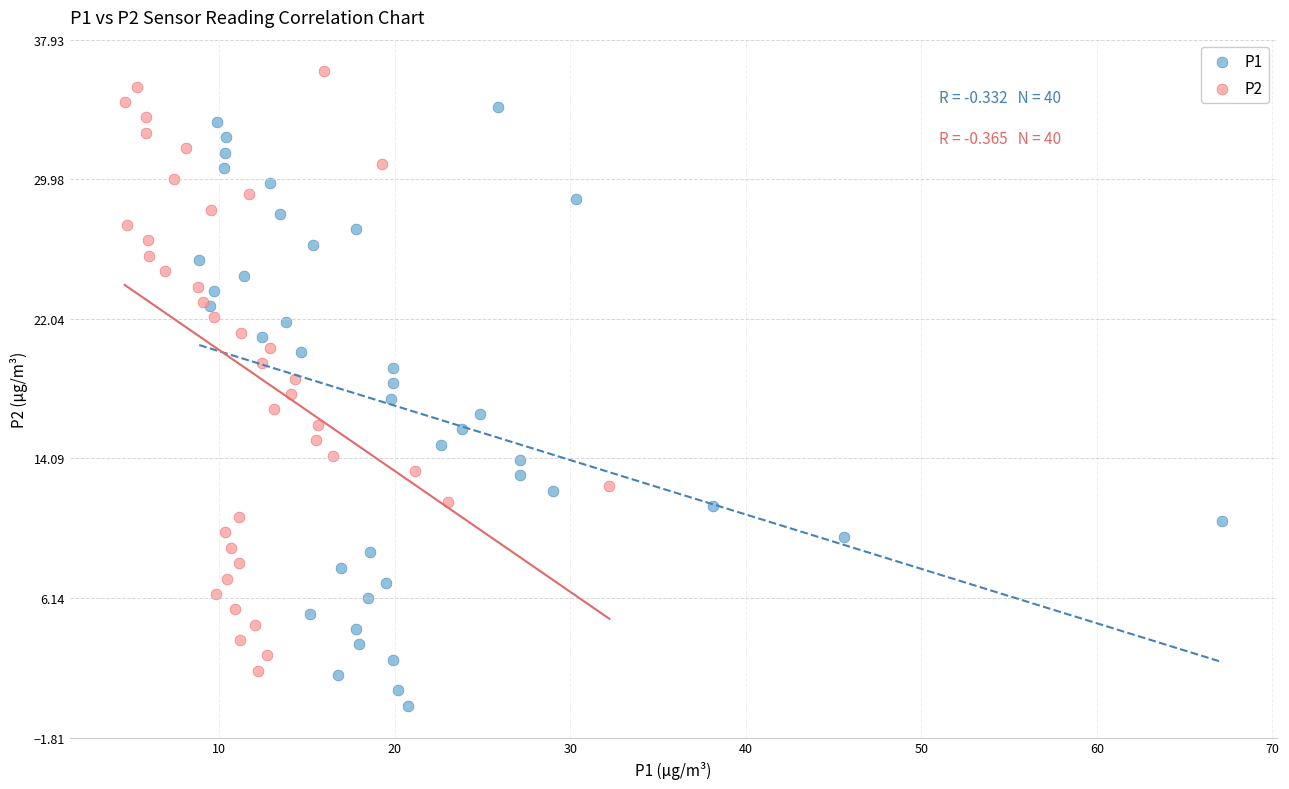

Which series contains the lowest Y value?

P1